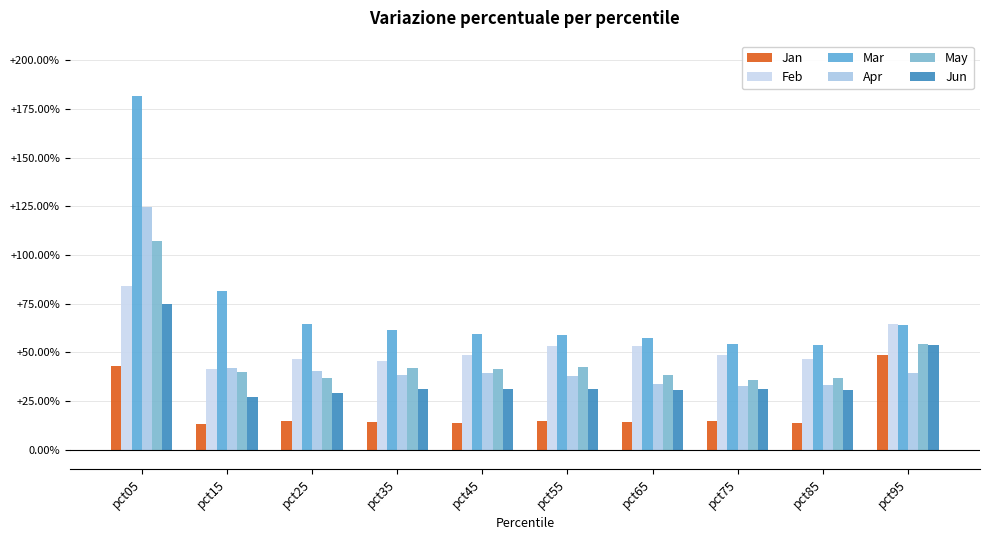

Reading left to right, list all the values displayed in this chart.

Jan: pct05=0.4	pct15=0.1	pct25=0.1	pct35=0.1	pct45=0.1	pct55=0.1	pct65=0.1	pct75=0.1	pct85=0.1	pct95=0.5
Feb: pct05=0.8	pct15=0.4	pct25=0.5	pct35=0.5	pct45=0.5	pct55=0.5	pct65=0.5	pct75=0.5	pct85=0.5	pct95=0.6
Mar: pct05=1.8	pct15=0.8	pct25=0.6	pct35=0.6	pct45=0.6	pct55=0.6	pct65=0.6	pct75=0.5	pct85=0.5	pct95=0.6
Apr: pct05=1.2	pct15=0.4	pct25=0.4	pct35=0.4	pct45=0.4	pct55=0.4	pct65=0.3	pct75=0.3	pct85=0.3	pct95=0.4
May: pct05=1.1	pct15=0.4	pct25=0.4	pct35=0.4	pct45=0.4	pct55=0.4	pct65=0.4	pct75=0.4	pct85=0.4	pct95=0.5
Jun: pct05=0.7	pct15=0.3	pct25=0.3	pct35=0.3	pct45=0.3	pct55=0.3	pct65=0.3	pct75=0.3	pct85=0.3	pct95=0.5